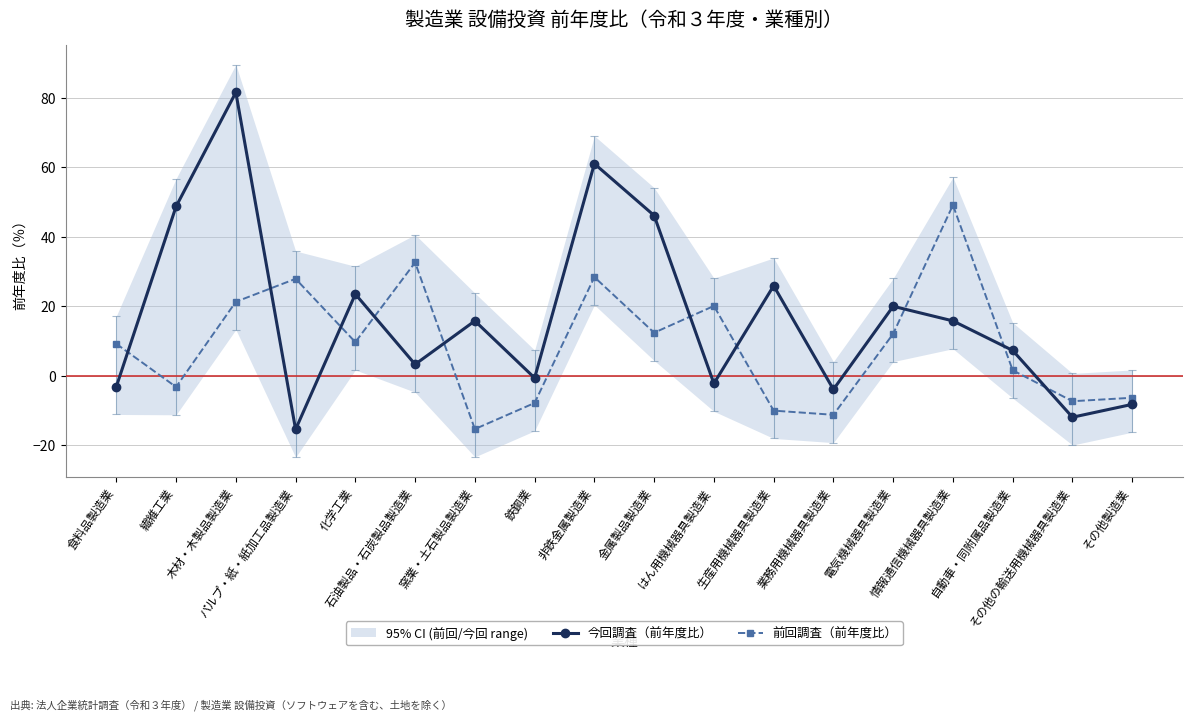

How many times do 今回調査（前年度比） and 前回調査（前年度比） cross each other?

10